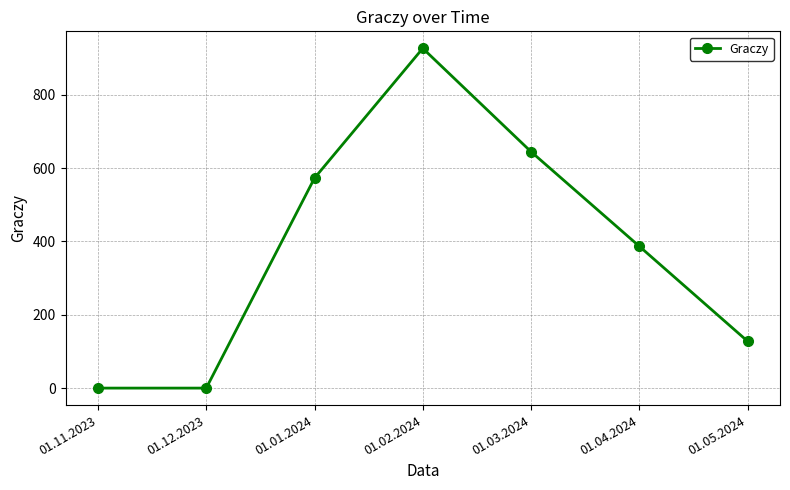

What is the label of the 4th point from the left?

01.02.2024